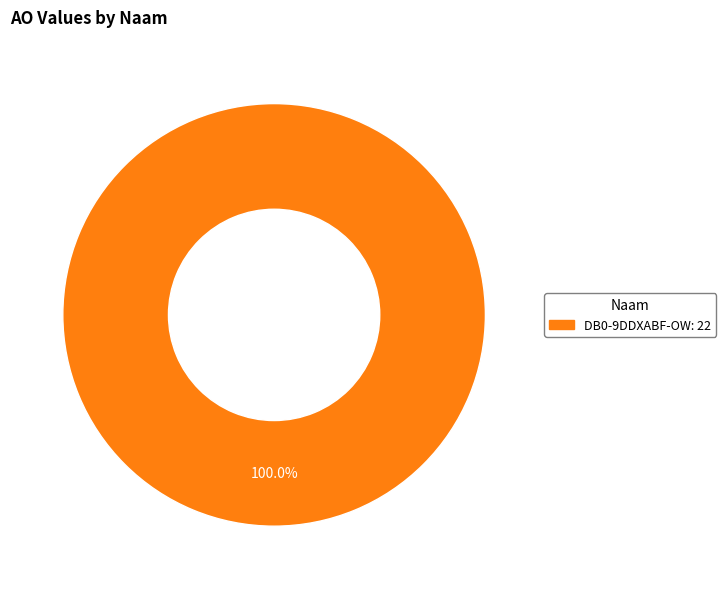

How many segments does this pie chart have?

1